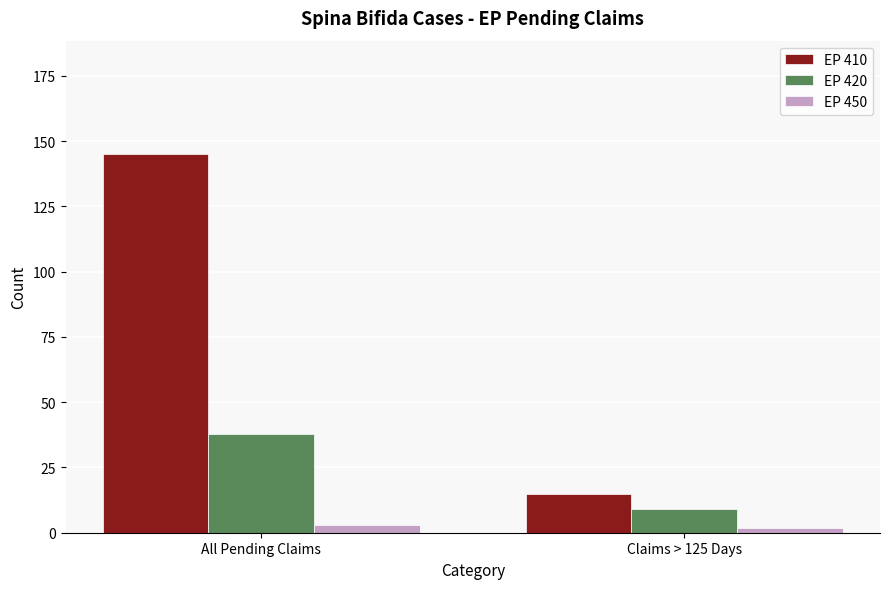

How many categories are shown in the chart?

2